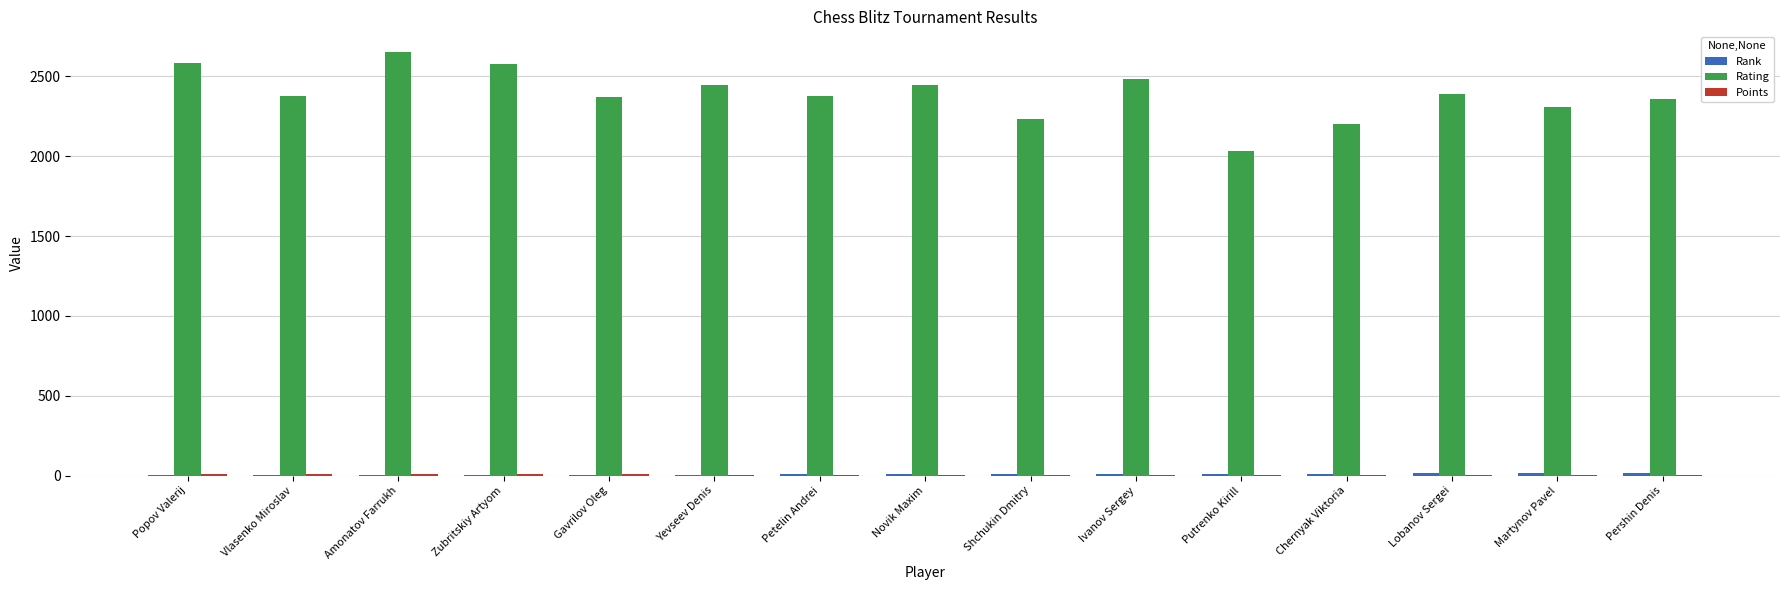

What is the spread (max minus min) of values at Yevseev Denis?

2442.0